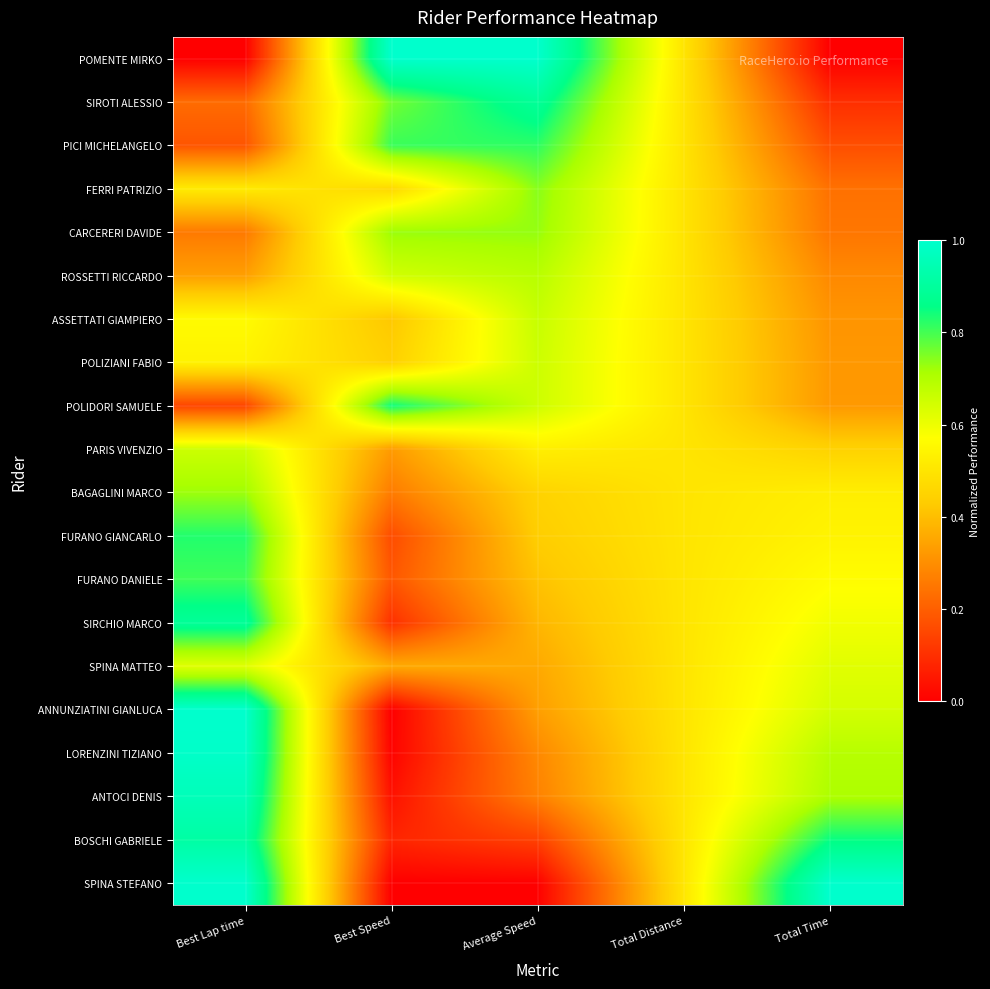

How many distinct data groups are displayed?

20